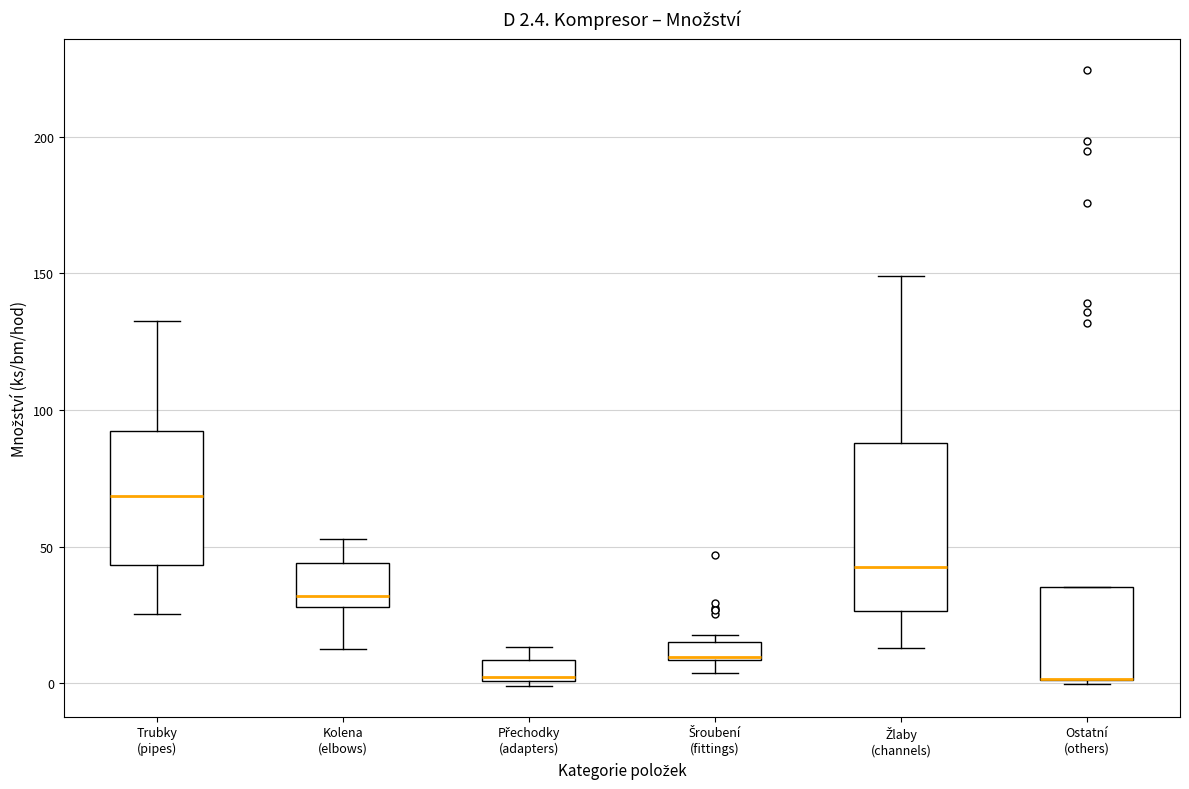

Which box is the tallest, from its lower edge to its upper edge?

Žlaby (channels)